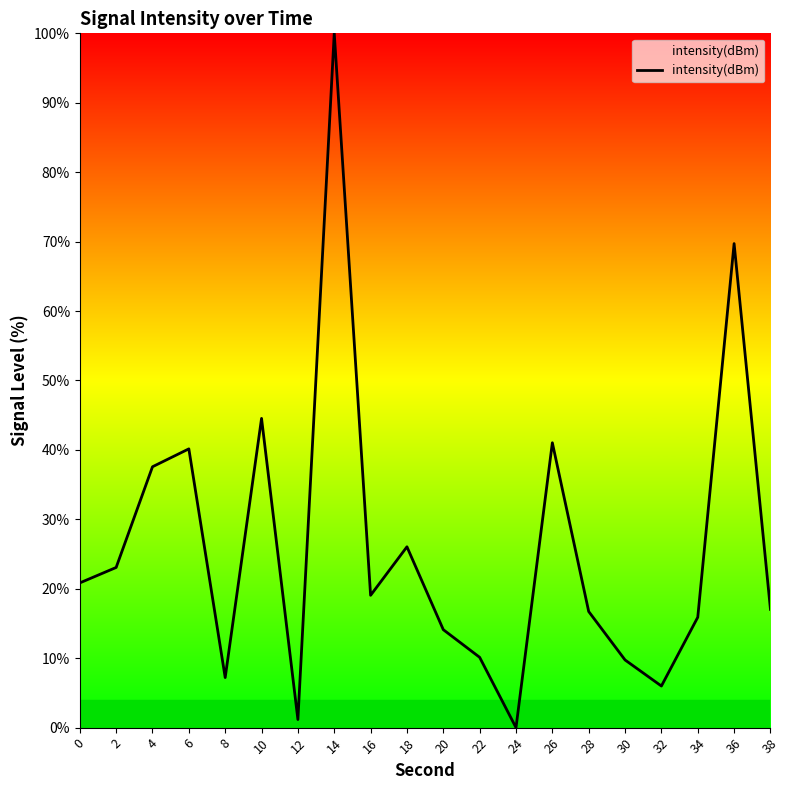

Which category has the highest value across all series?

14